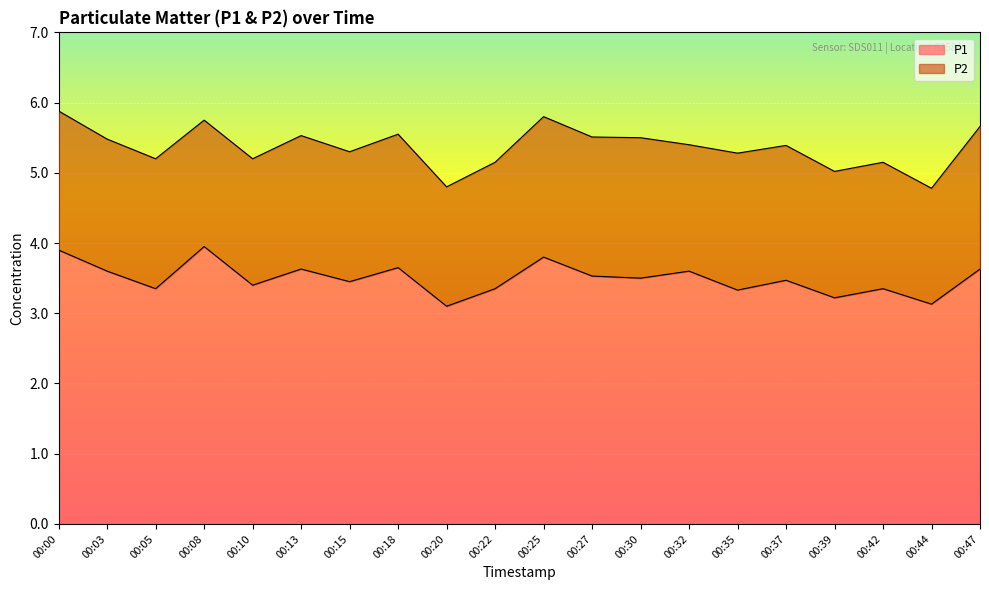

Reading right to left, list all the values displayed in this chart.

3.6	3.1	3.4	3.2	3.5	3.3	3.6	3.5	3.5	3.8	3.4	3.1	3.6	3.5	3.6	3.4	4.0	3.4	3.6	3.9